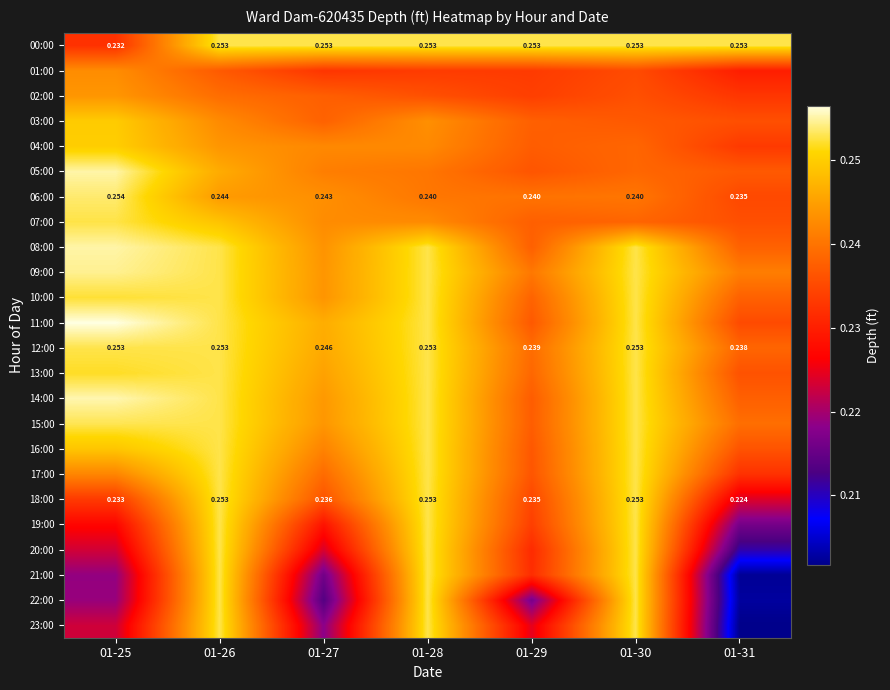

Count the number of data series in this chart.

24